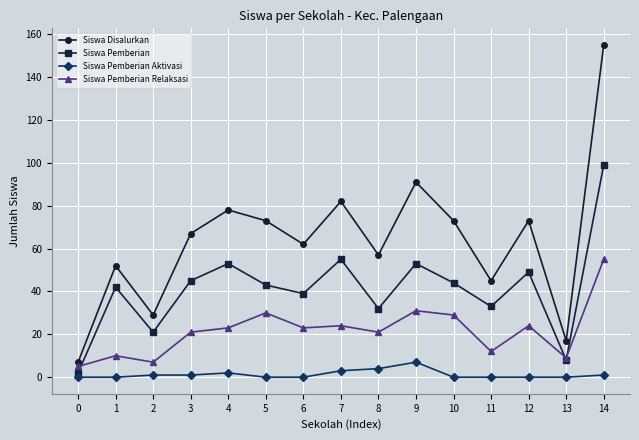

What is the highest value of the Siswa Disalurkan series?

155